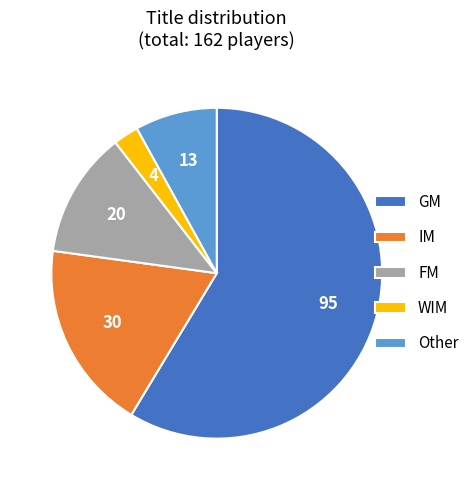

Combined, do GM and Other account for over 50%?

Yes